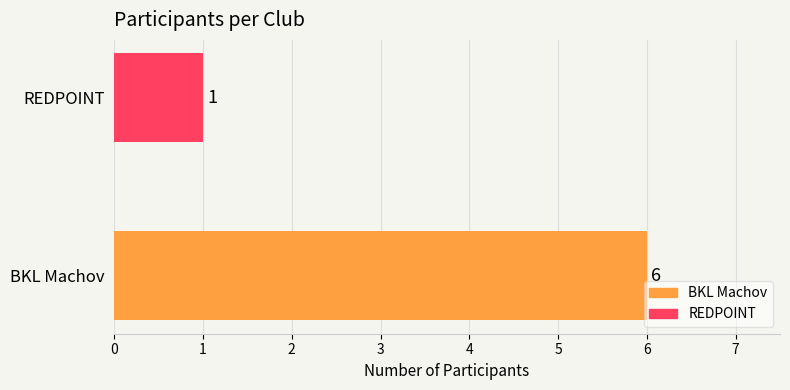

What is the difference between the values at REDPOINT and BKL Machov?

5